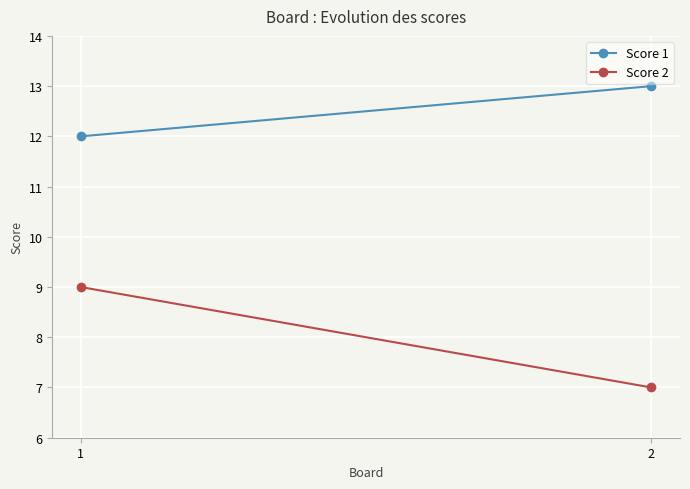

Reading left to right, extract all data points from this chart.

Score 1: 12	13
Score 2: 9	7